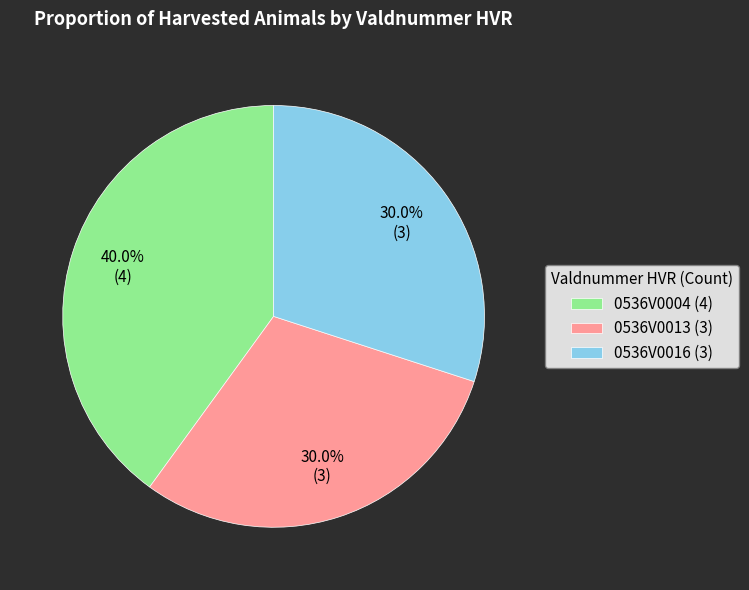

What is the total percentage of 0536V0013 and 0536V0004?

70.0%